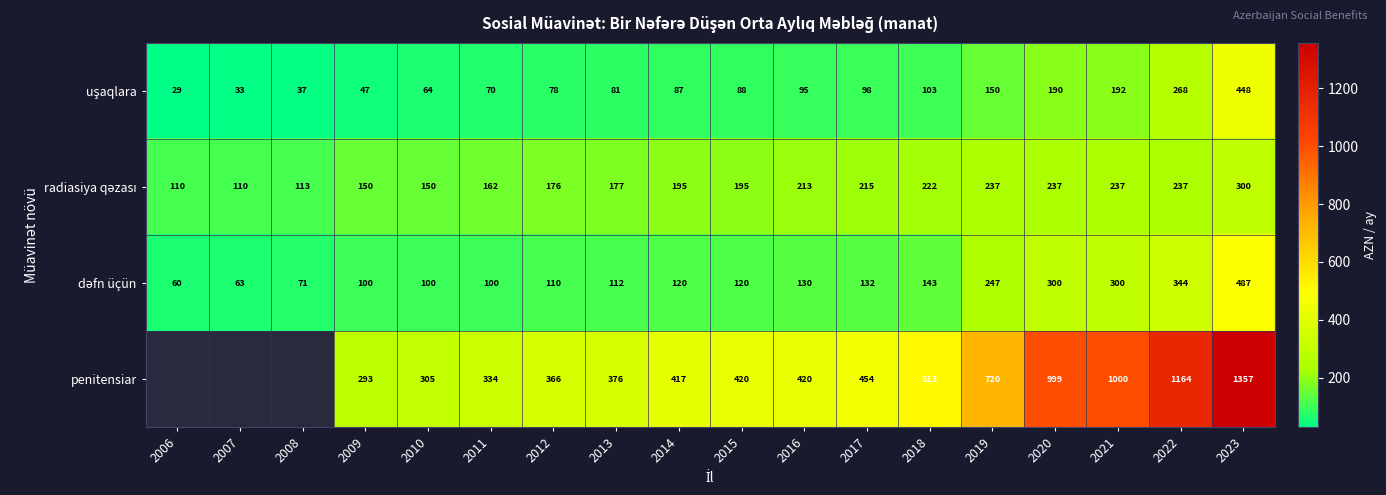

How many data points does each series have?

18